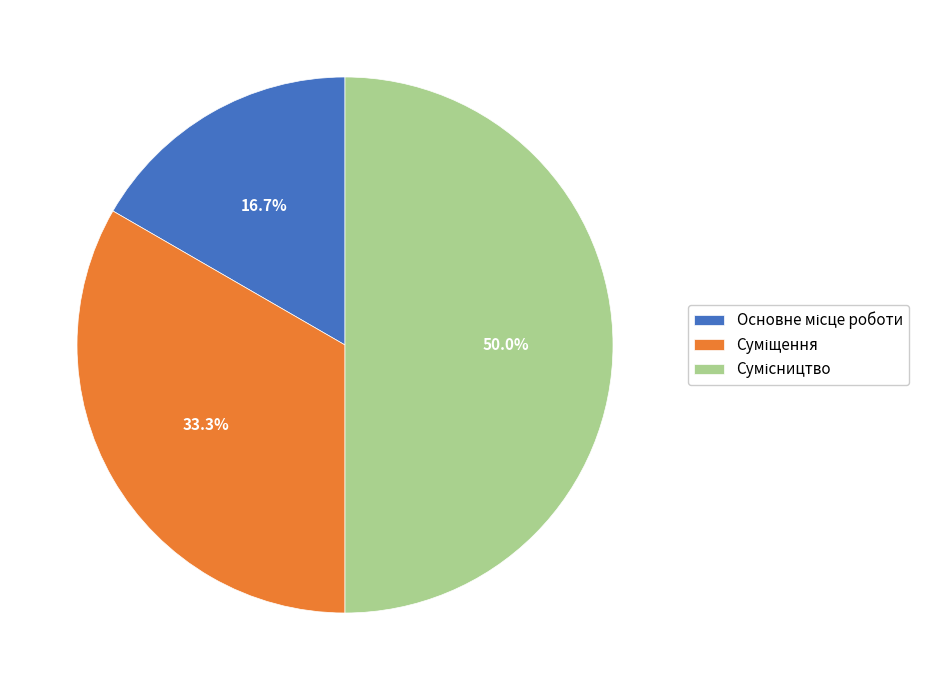

How many slices are in this pie chart?

3